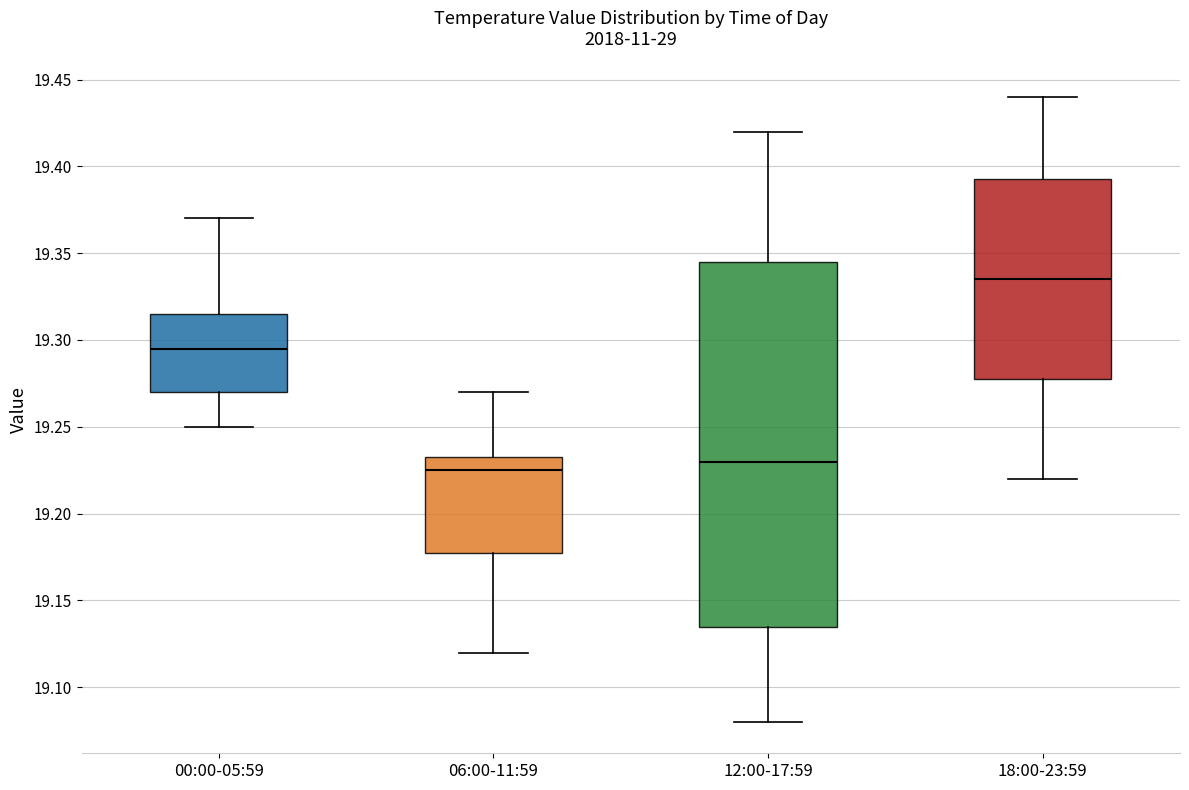

Comparing the boxes themselves (not the whiskers), which one is the tallest?

12:00-17:59